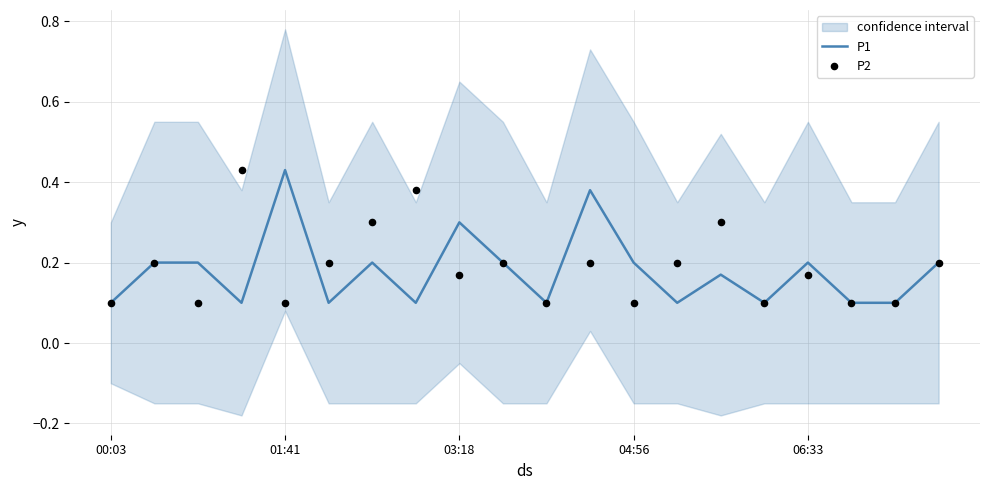

Which series contains the lowest Y value?

P1